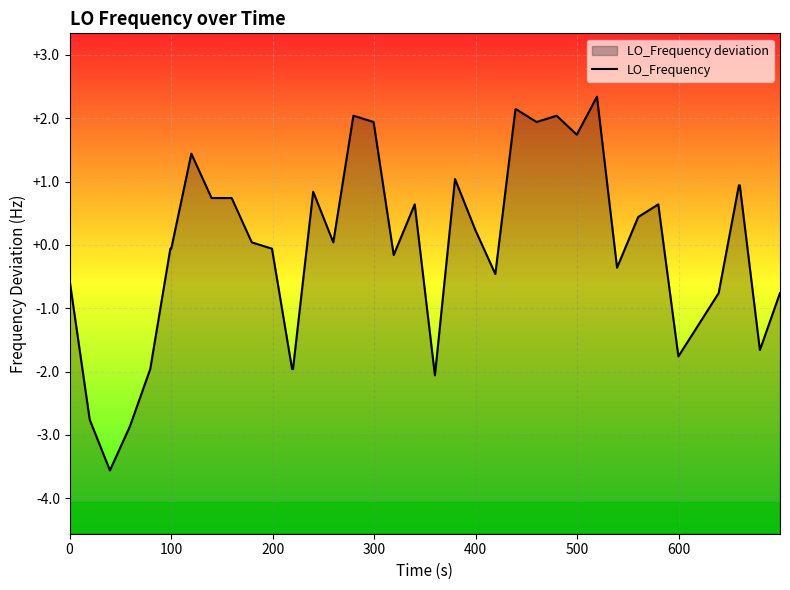

Count the number of values greater than 0.

21